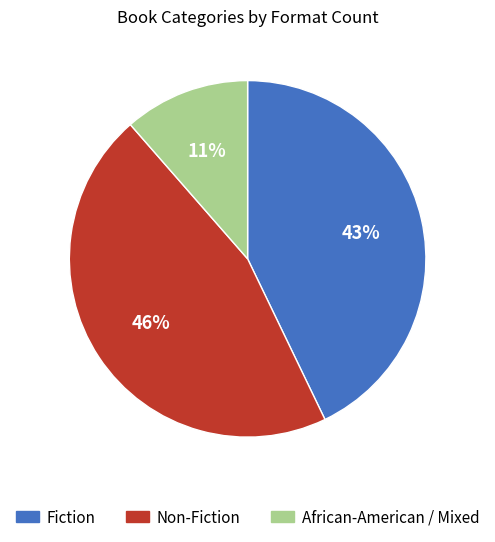

To the nearest percent, what is the average slice percentage?

33%